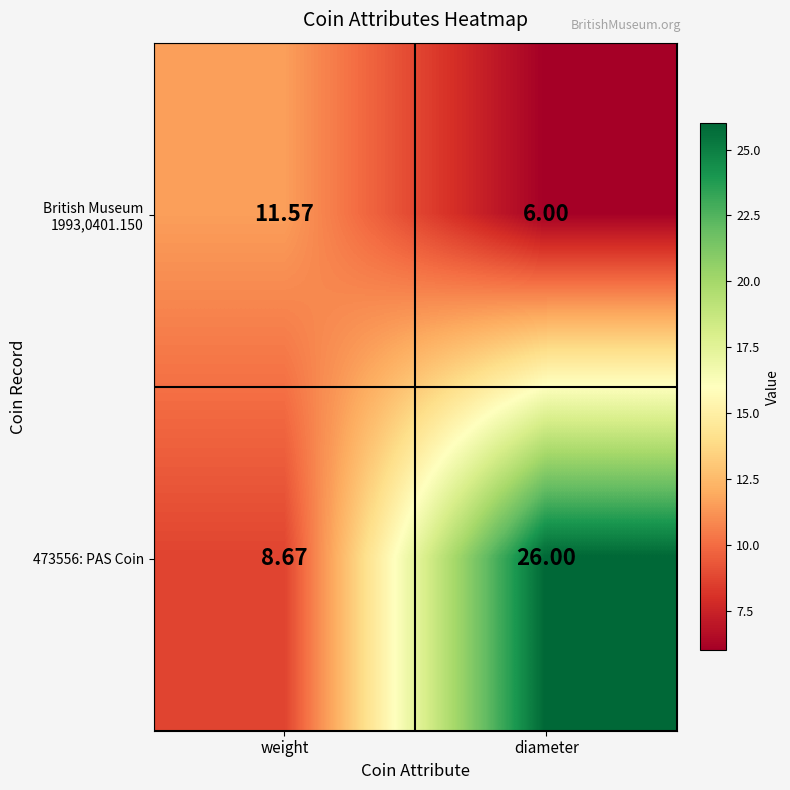

Which category has the highest value across all series?

diameter